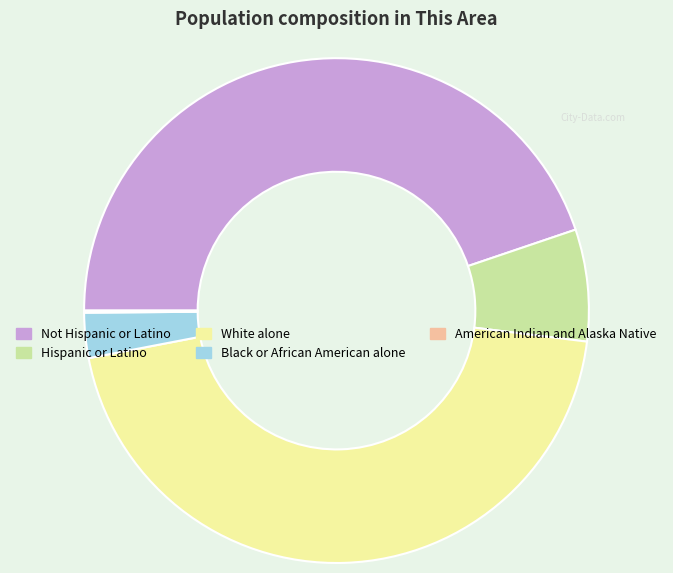

The Not Hispanic or Latino slice represents 56% of the pie. True or false?

False